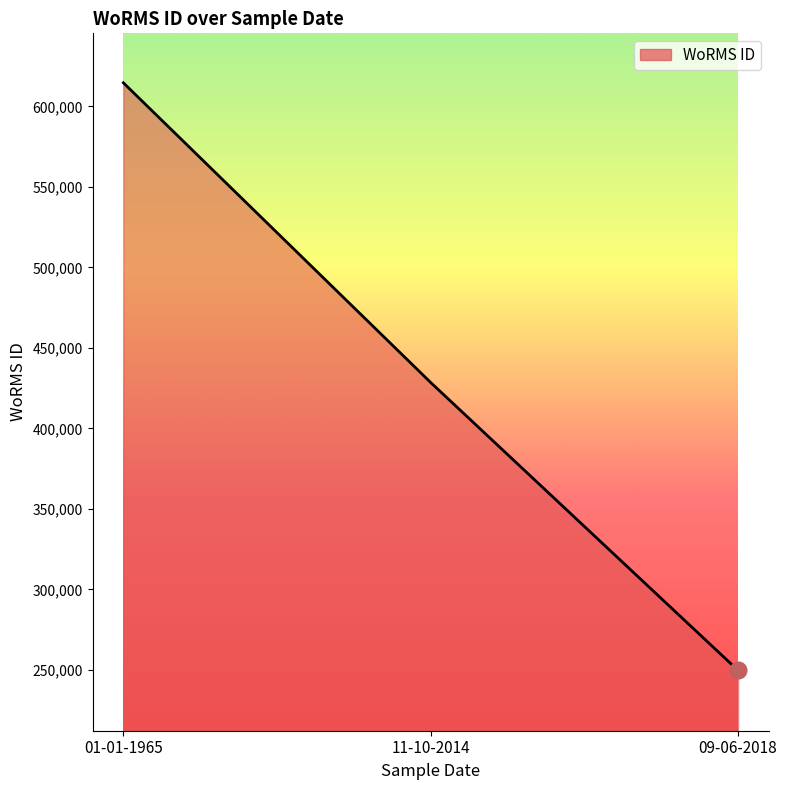

Which label corresponds to the largest value in the chart?

01-01-1965